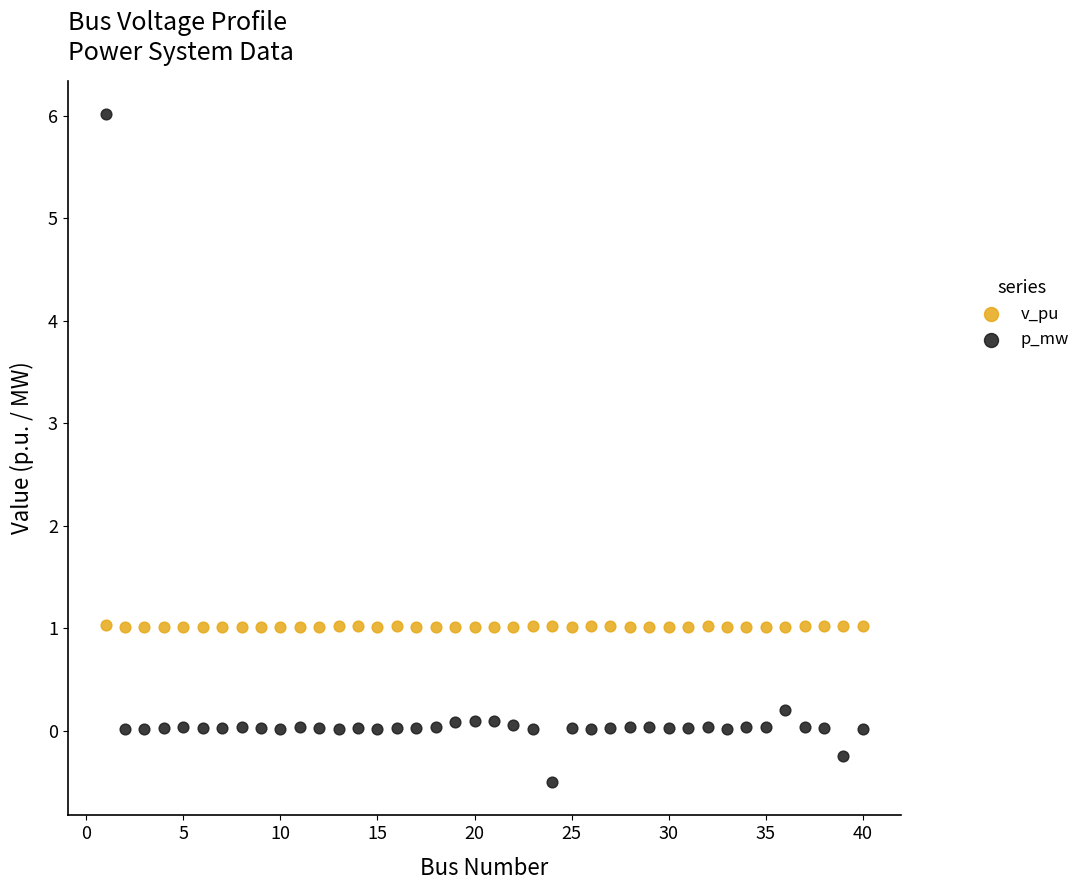

Which series has the largest Y range (max minus min)?

p_mw